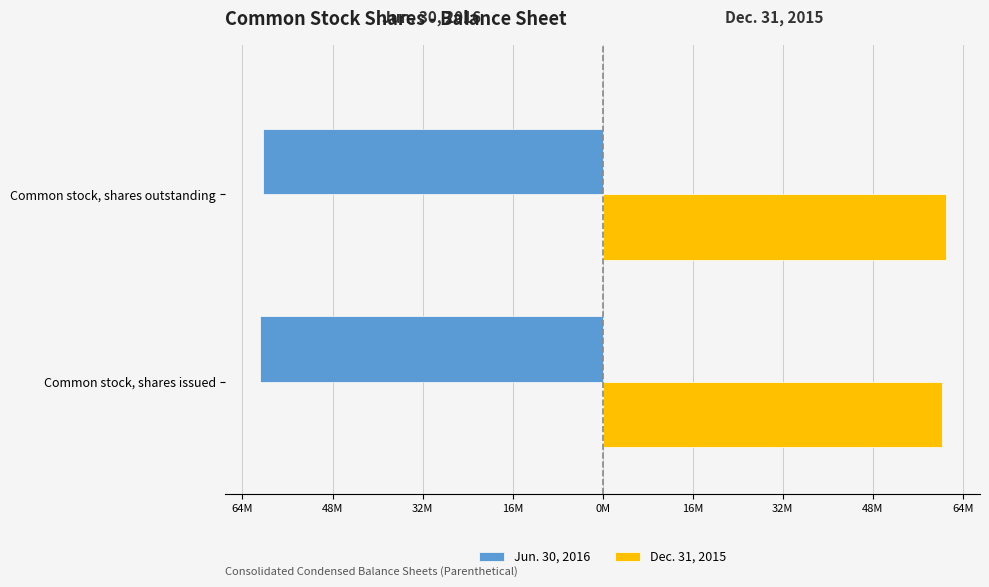

What are all the series names shown in the legend?

Jun. 30, 2016, Dec. 31, 2015